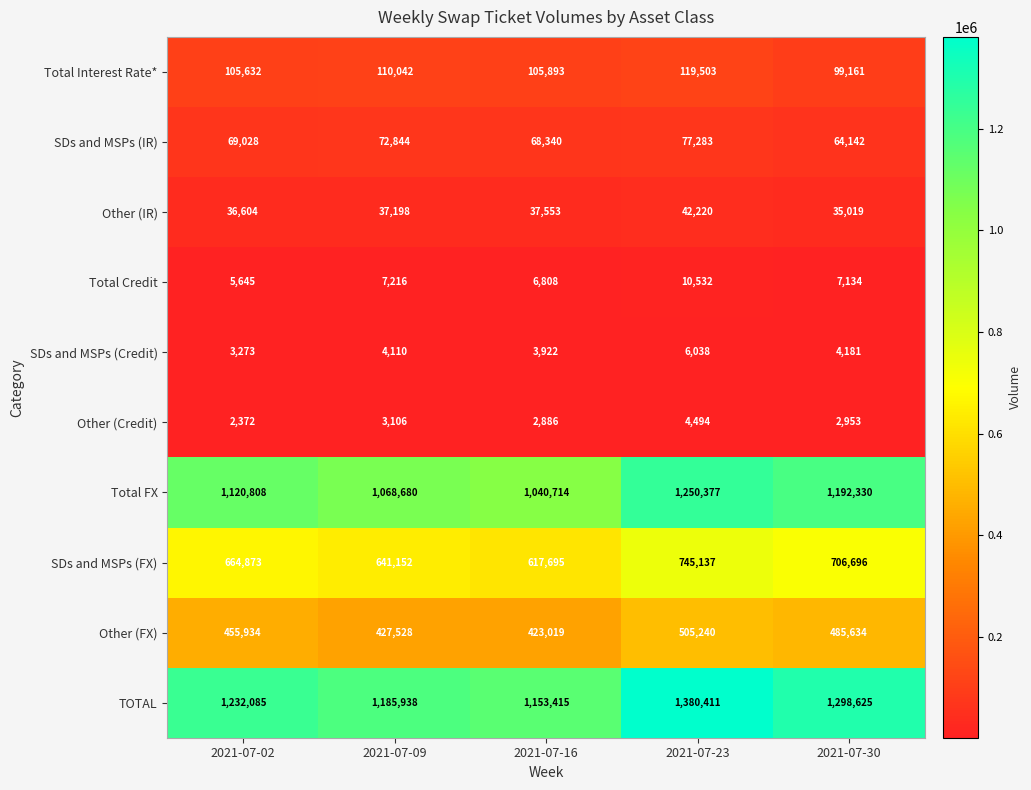

At 2021-07-30, list the series in order from smallest to largest.

Other (Credit), SDs and MSPs (Credit), Total Credit, Other (IR), SDs and MSPs (IR), Total Interest Rate*, Other (FX), SDs and MSPs (FX), Total FX, TOTAL